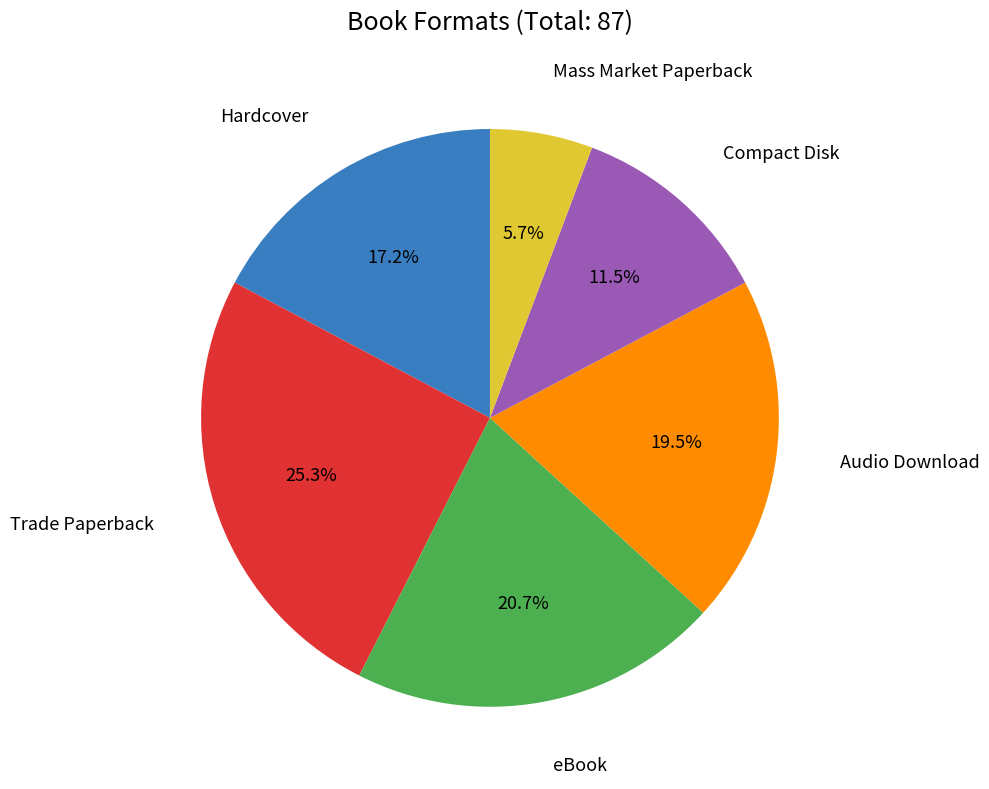

Does Compact Disk account for over 50% of the chart?

No